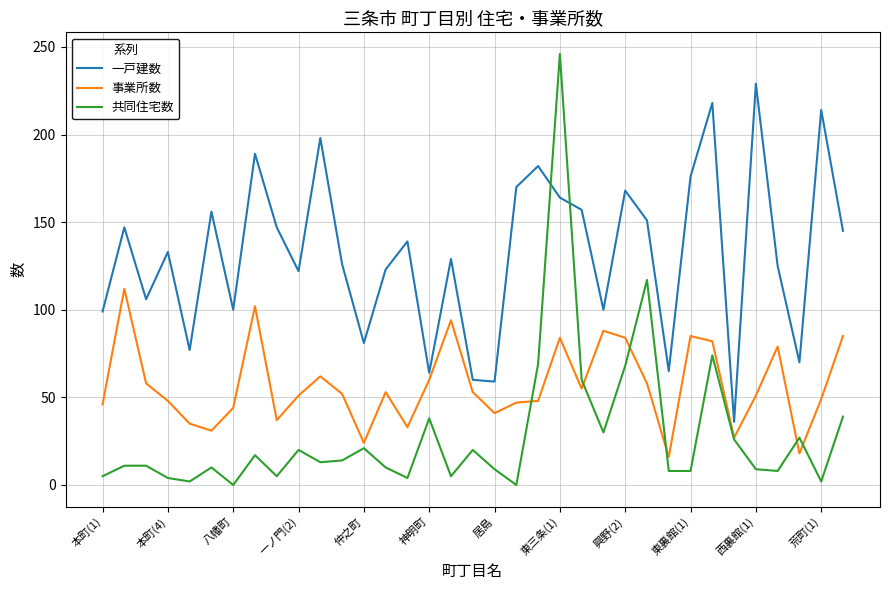

How many lines are shown in the chart?

3